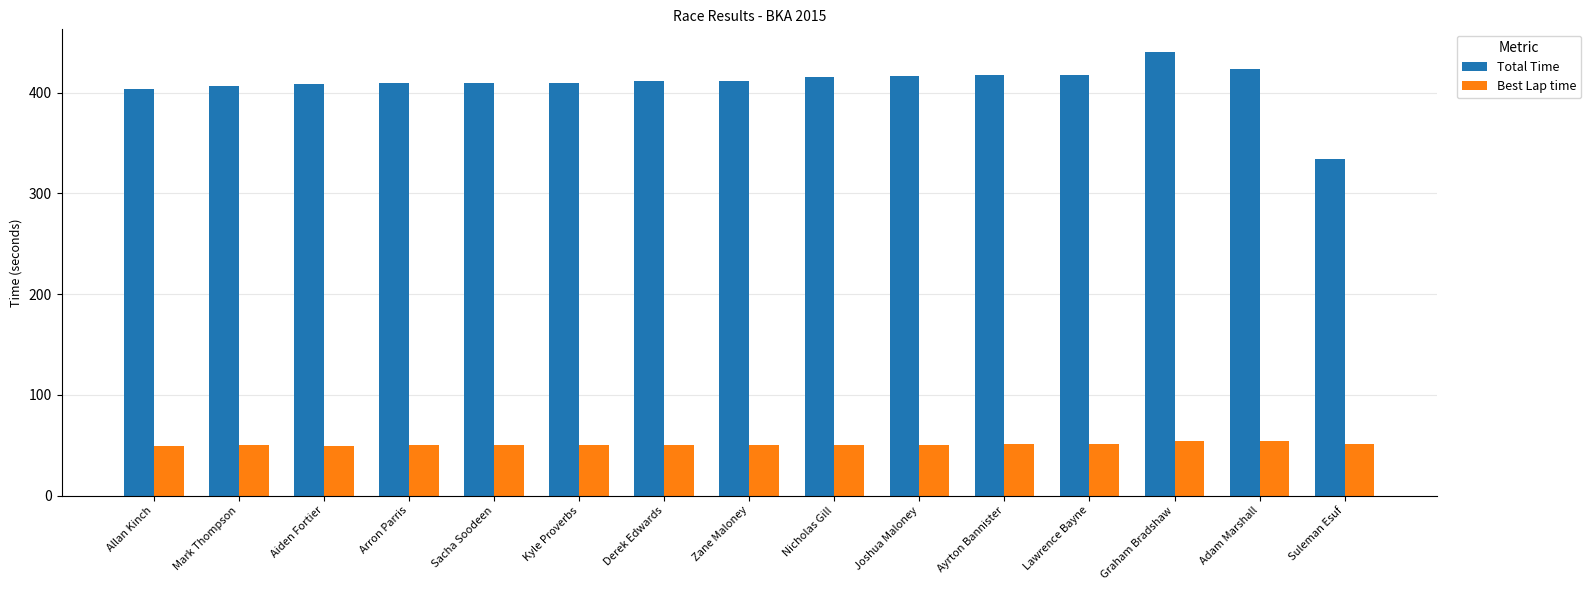

List the series in order of their overall mean, highest first.

Total Time, Best Lap time